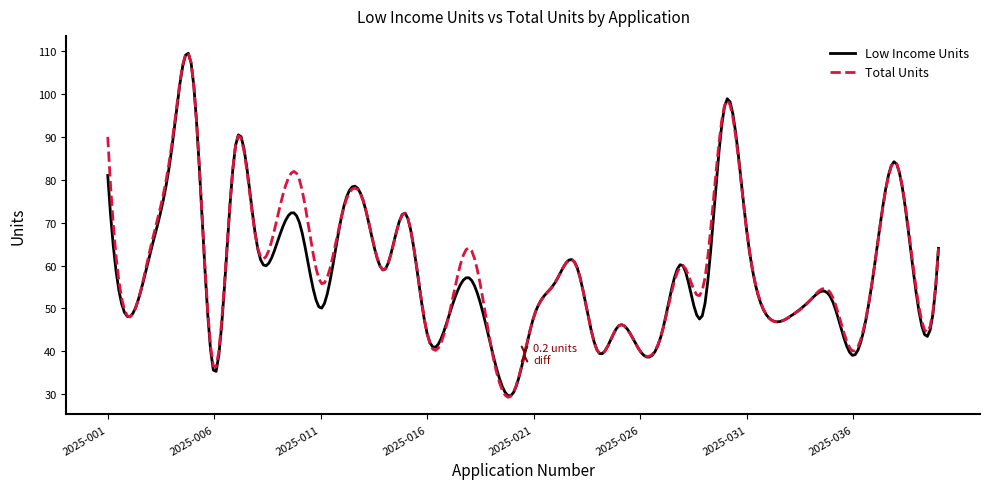

In Total Units, how many points are lower than both neighbors (excluding endpoints)?

13